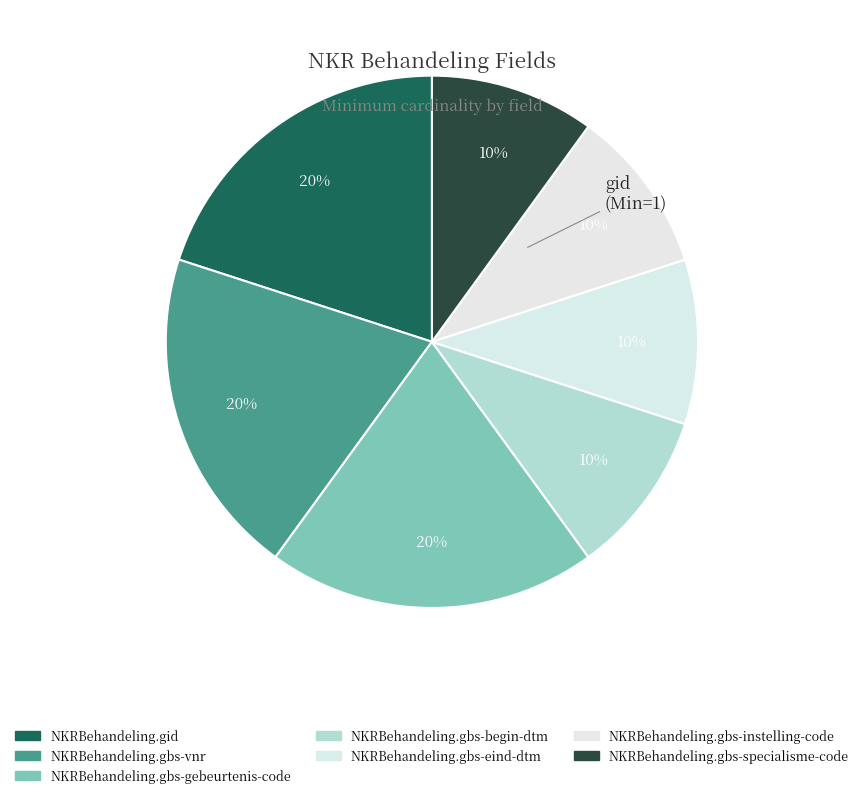

Which slice is the smallest?

NKRBehandeling.gbs-begin-dtm